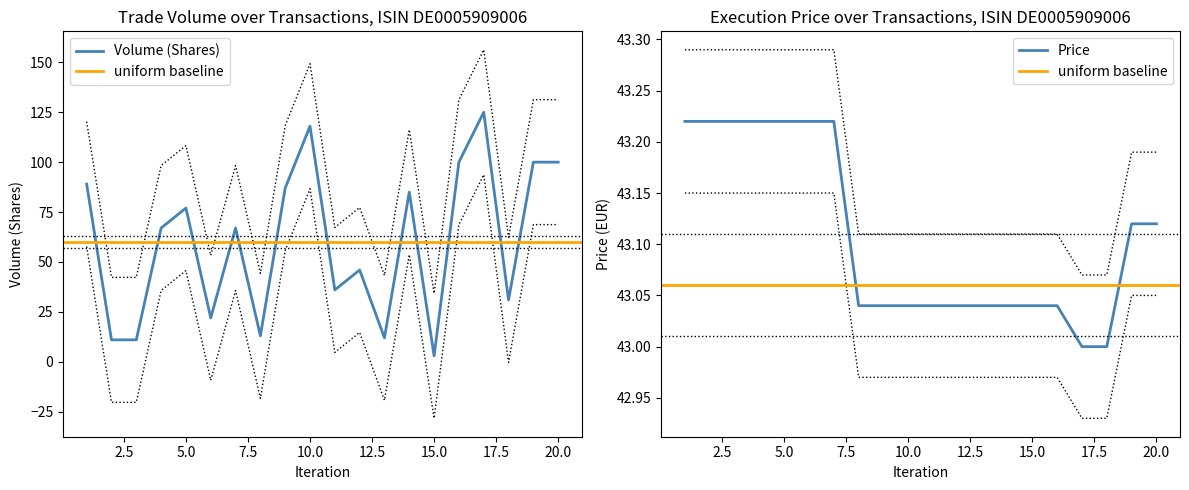

List the series in order of their peak value, highest first.

Volume (Shares), Price